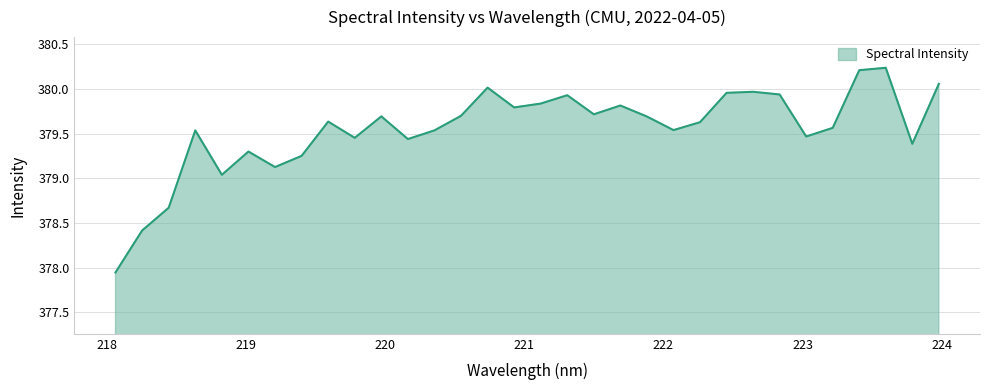

Does the chart have visible grid lines?

Yes